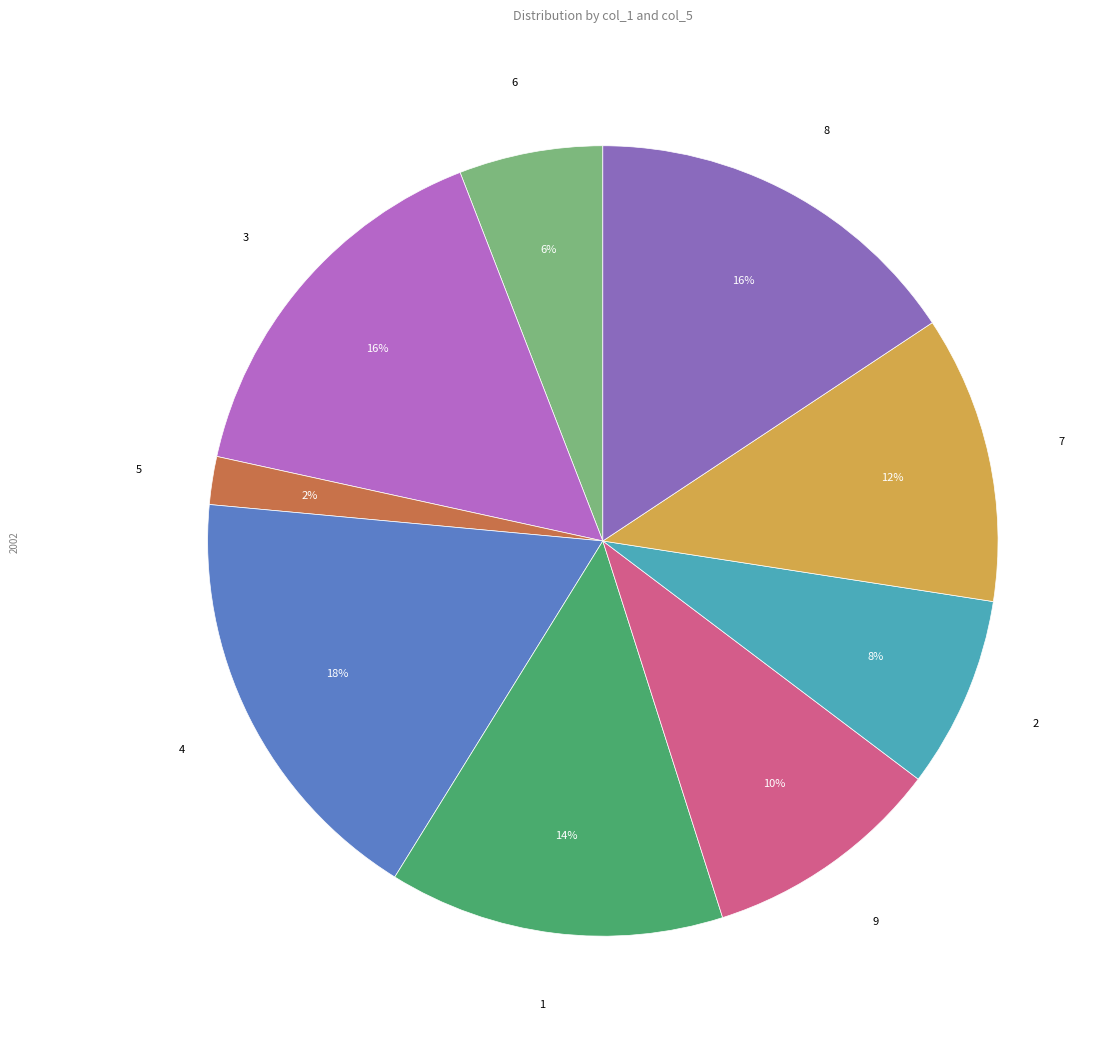

Is there any slice that represents more than half of the pie?

No